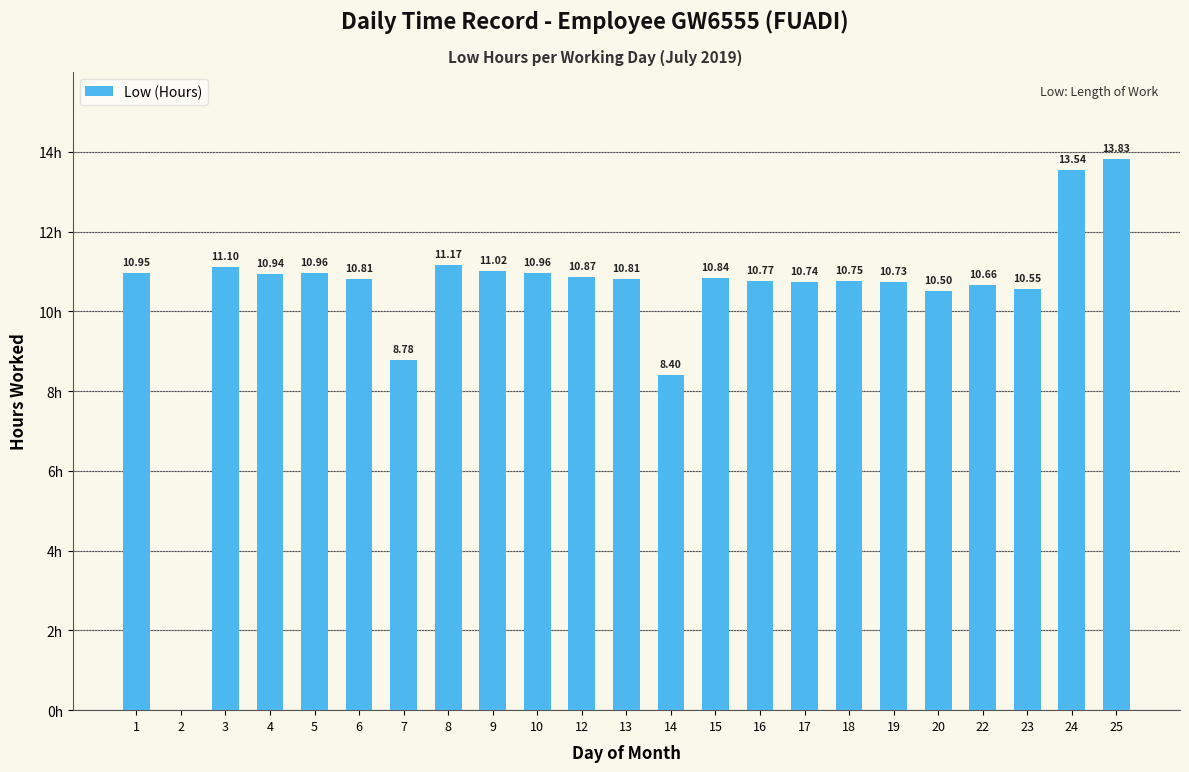

Rank the categories by value from lowest to highest.

2, 14, 7, 20, 23, 22, 19, 17, 18, 16, 6, 13, 15, 12, 4, 1, 5, 10, 9, 3, 8, 24, 25